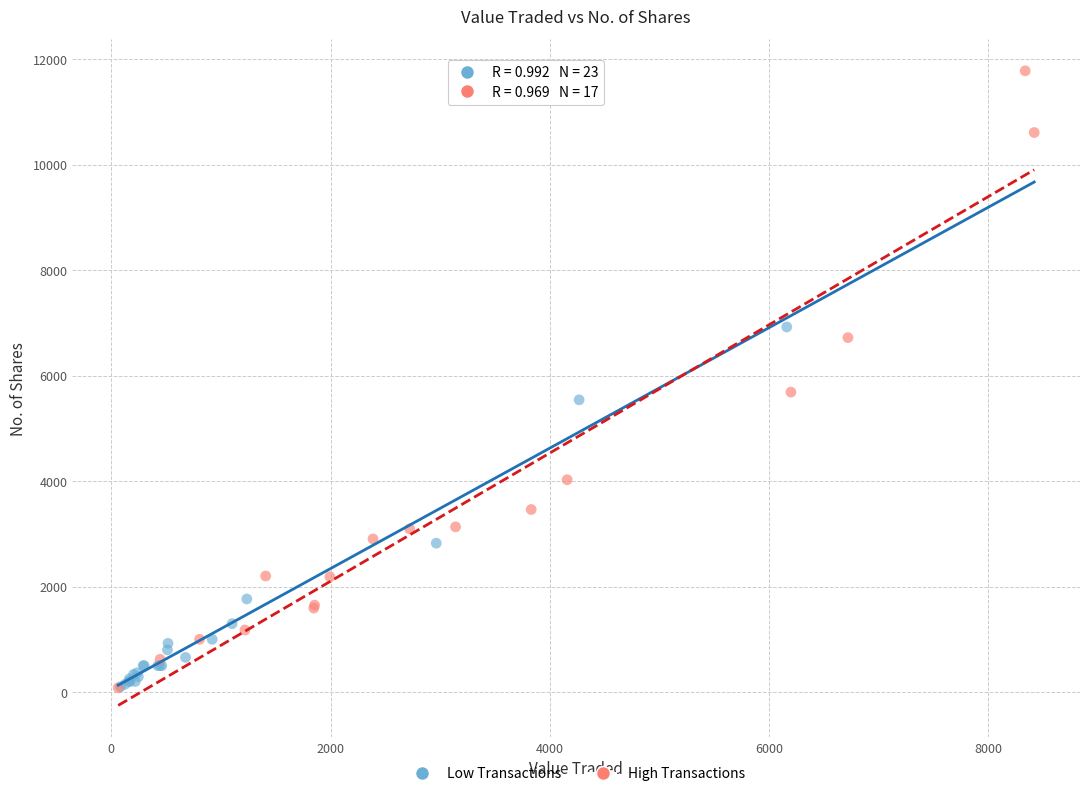

Which series has the widest spread of Y values?

High Transactions